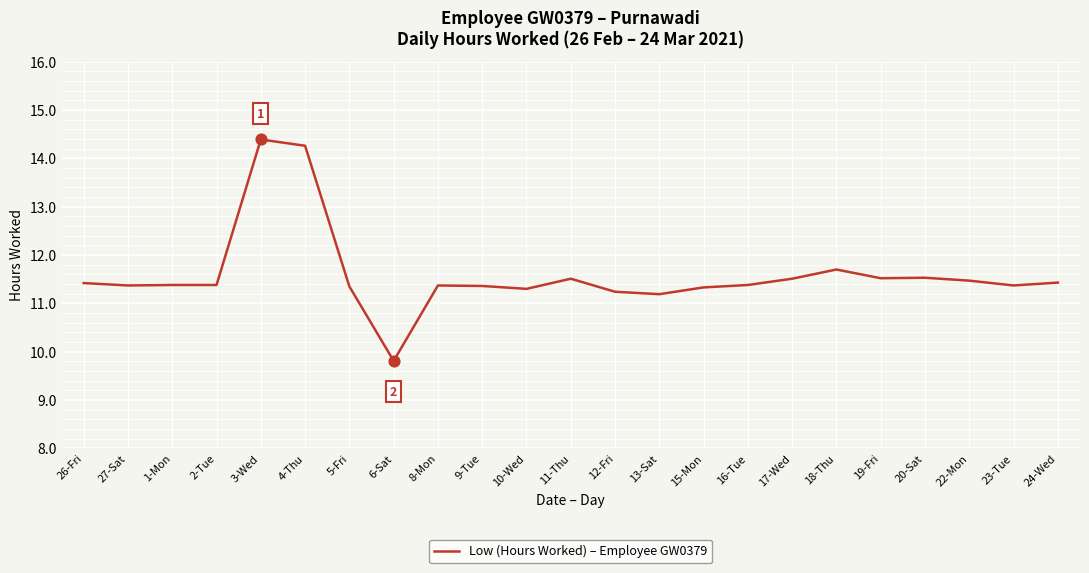

What is the change in value from 3-Wed to 11-Thu?

-2.9